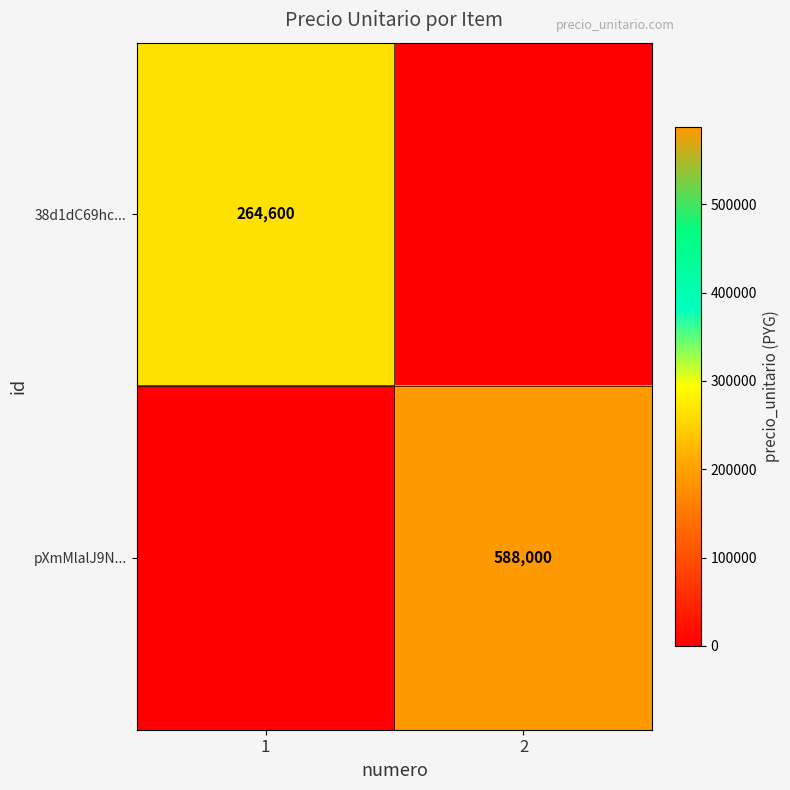

The value of 38d1dC69hc... at 1 is 264600. True or false?

True